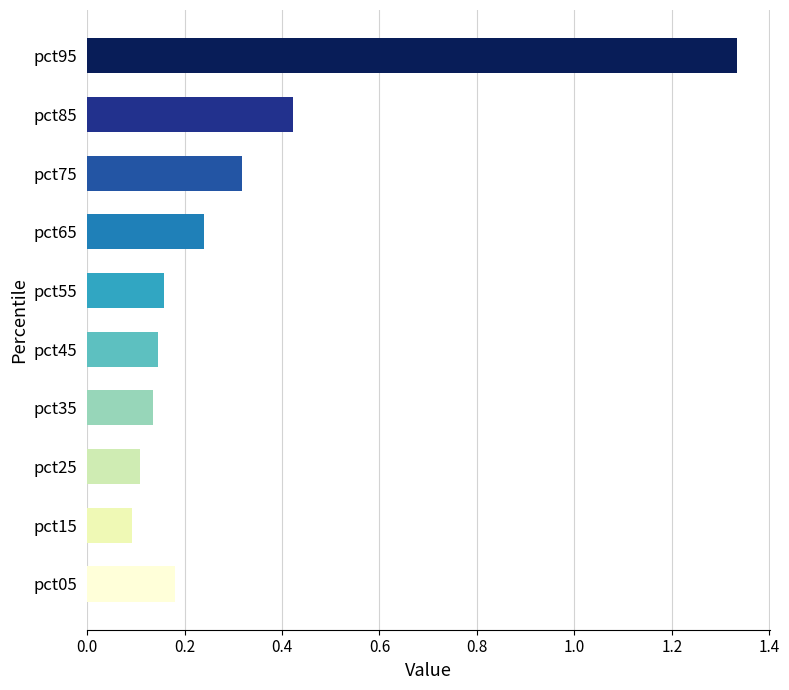

Between pct25 and pct95, which is larger?

pct95